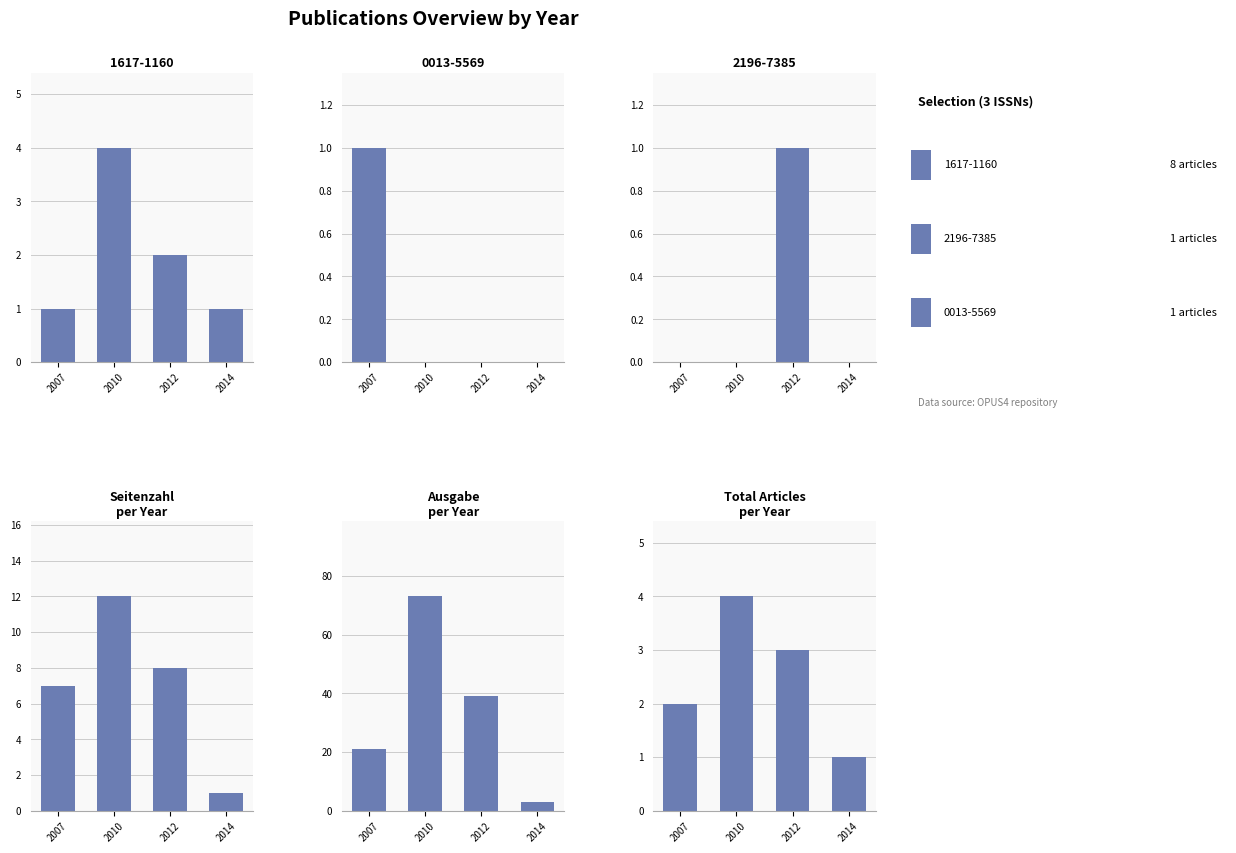

How many distinct data groups are displayed?

3